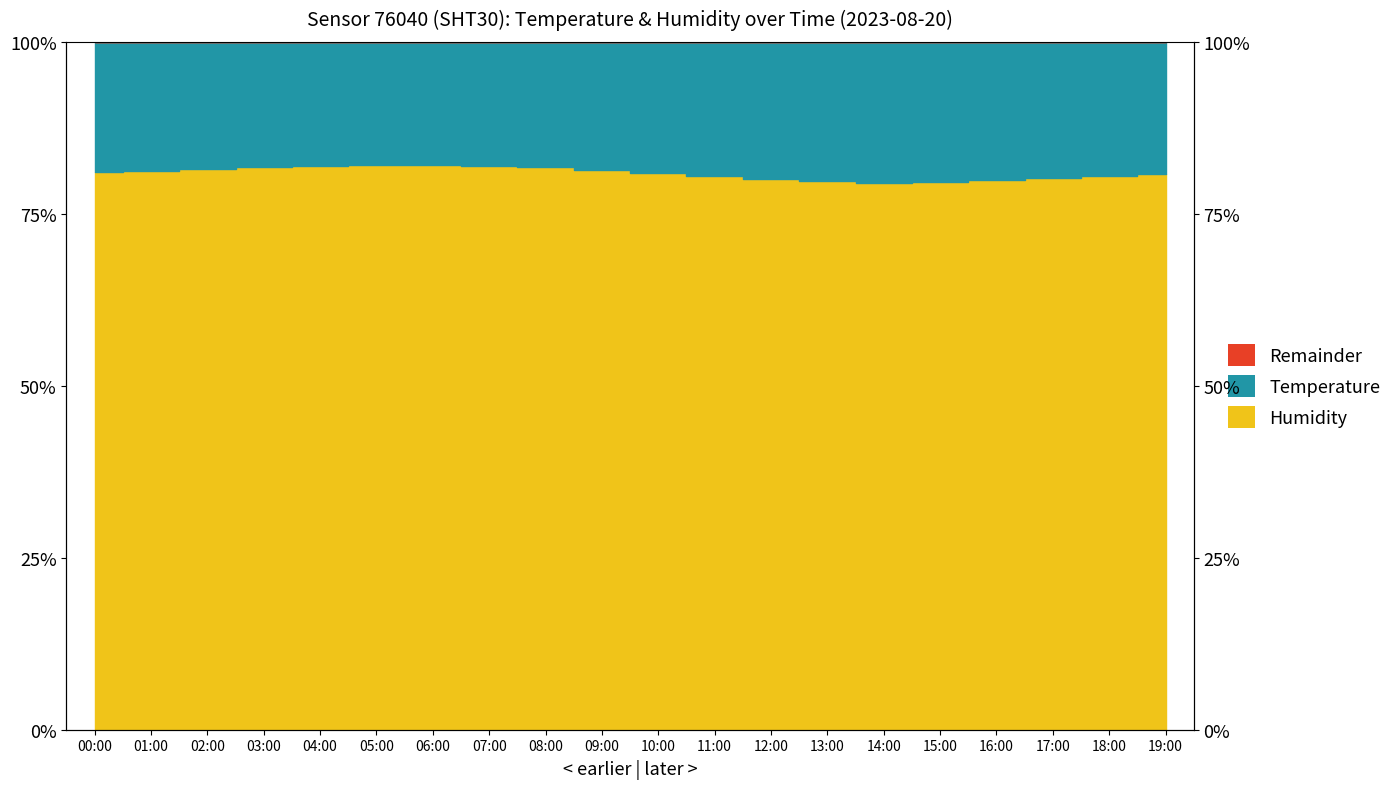

Rank the categories by value from highest to lowest.

06:00, 05:00, 07:00, 04:00, 03:00, 08:00, 02:00, 09:00, 01:00, 00:00, 10:00, 19:00, 18:00, 11:00, 17:00, 12:00, 16:00, 13:00, 15:00, 14:00